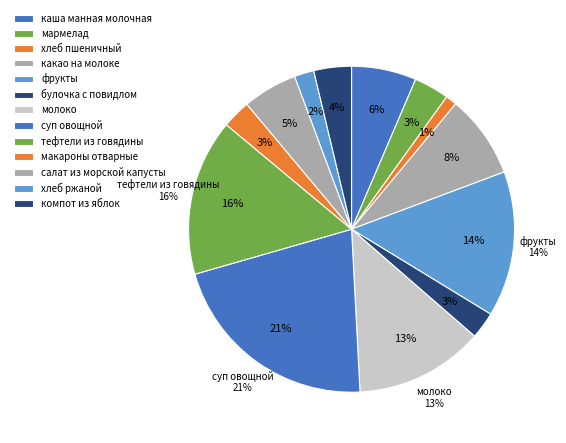

How much of the chart is everything except каша манная молочная?

93.6%